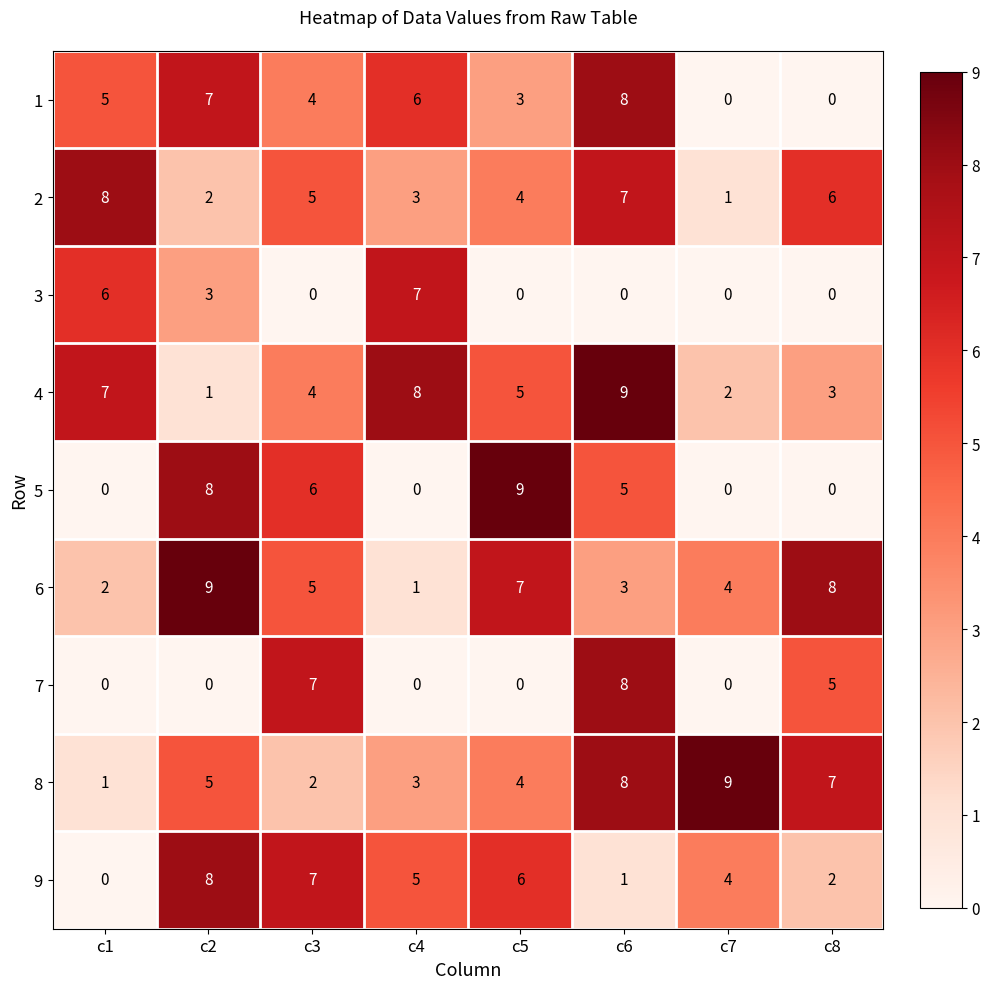

What is the total value across all series at c2?

43